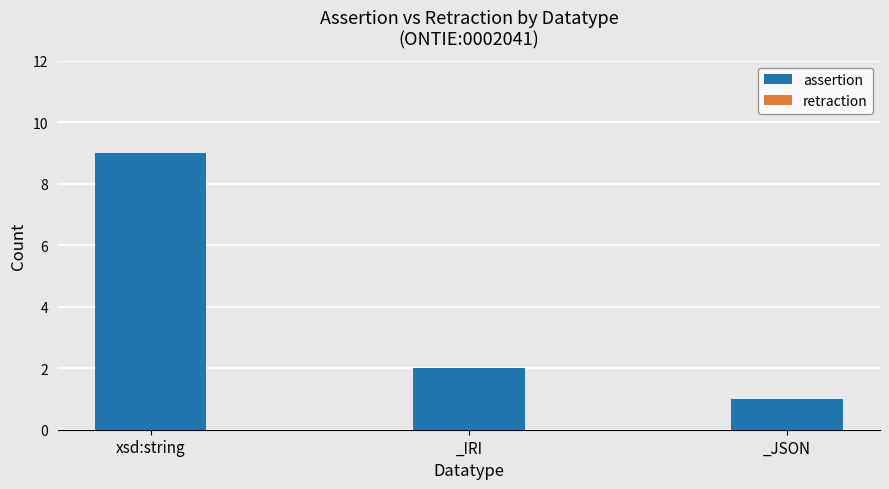

What is the difference between the maximum and minimum values?

8